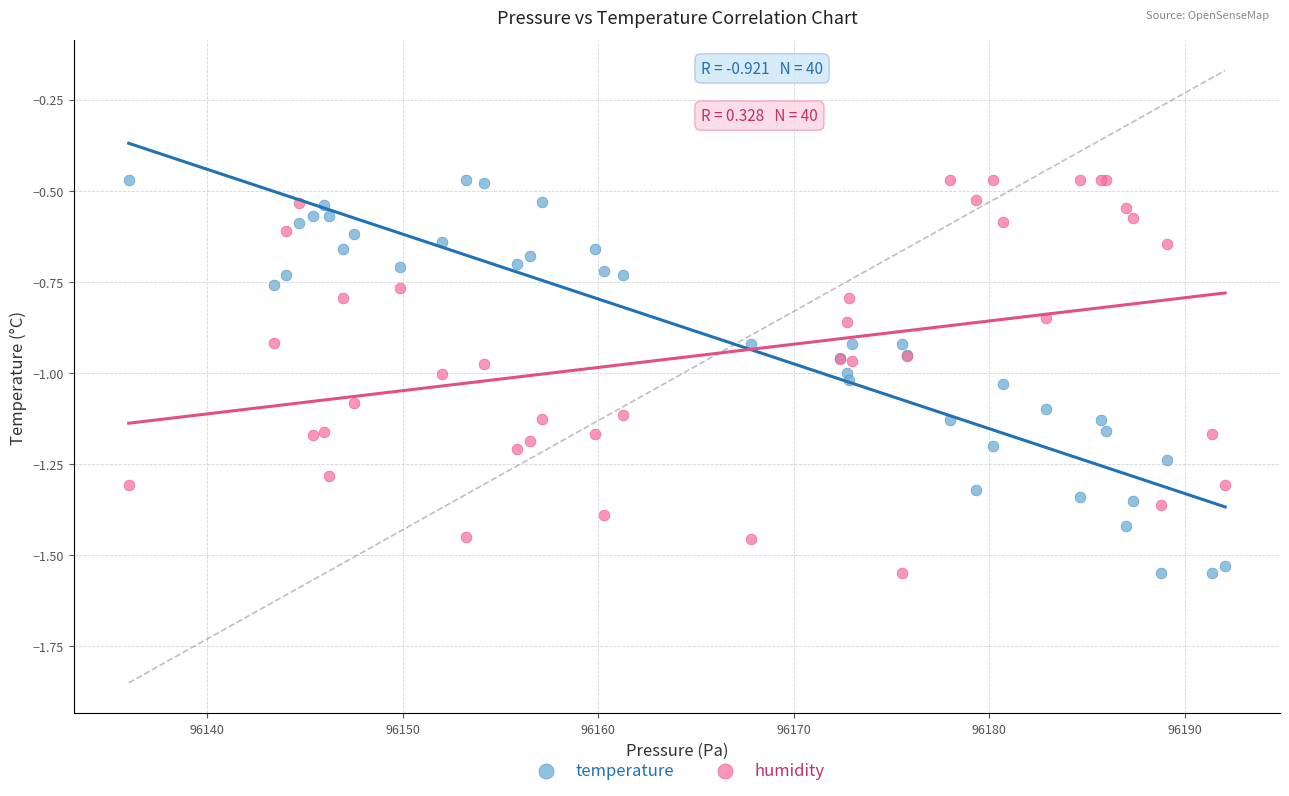

What is the X range (max minus min) for the scatter plot?

56.1